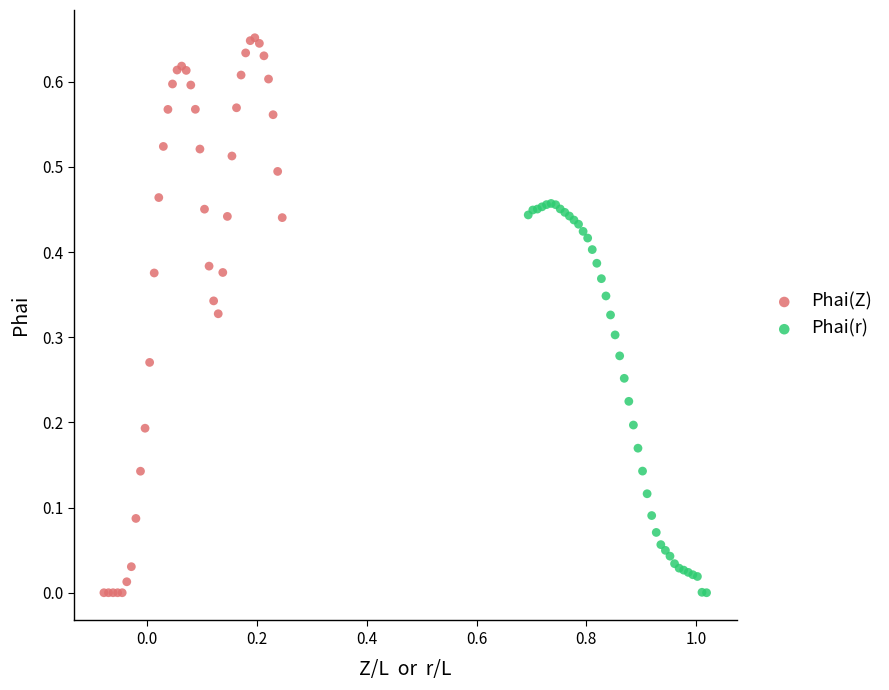

Which series contains the highest Y value?

Phai(Z)